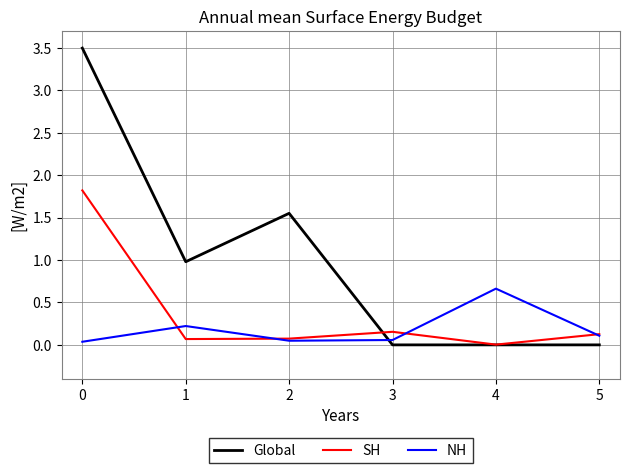

True or false: Global has a value of -1.5 at 4.

False